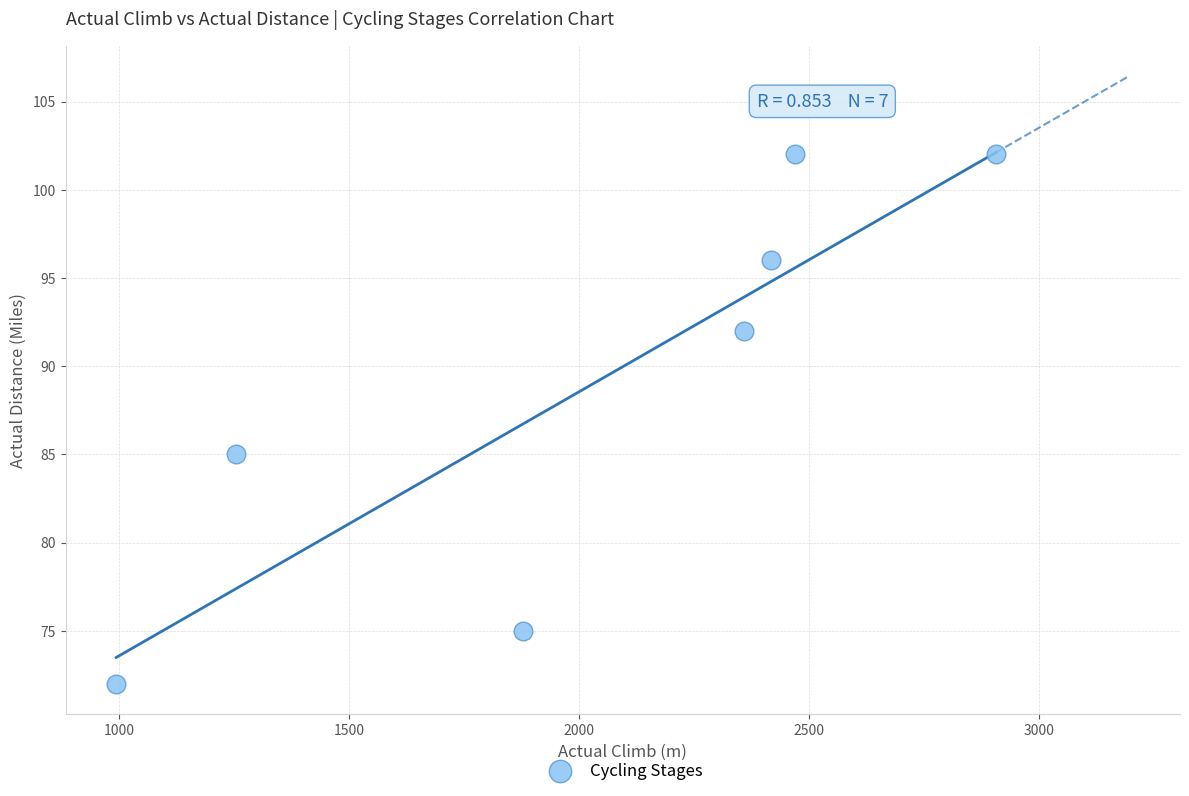

What Y value in the scatter plot is closest to 87?

85